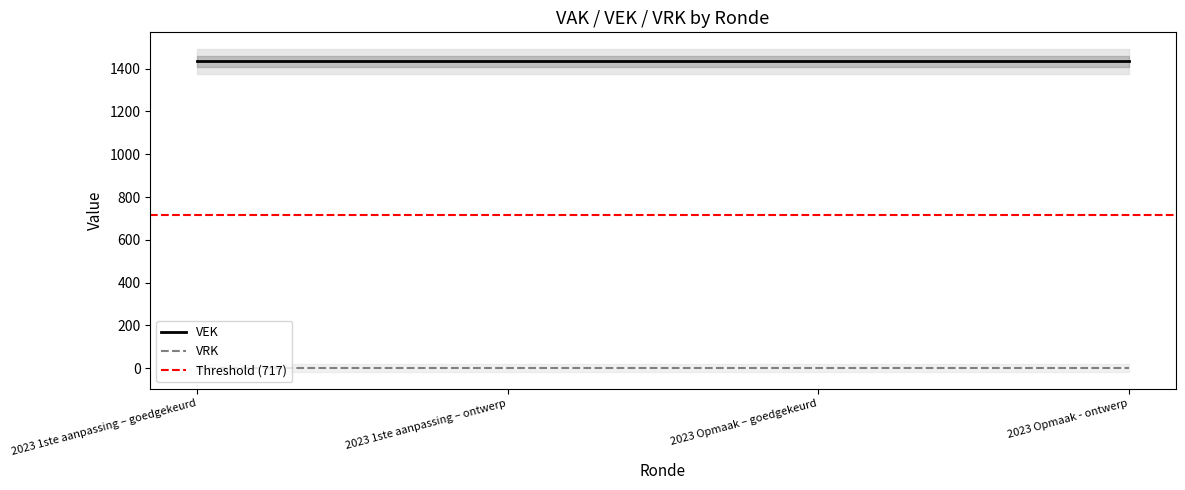

Rank the series at 2023 Opmaak – goedgekeurd from highest to lowest value.

VEK, VRK